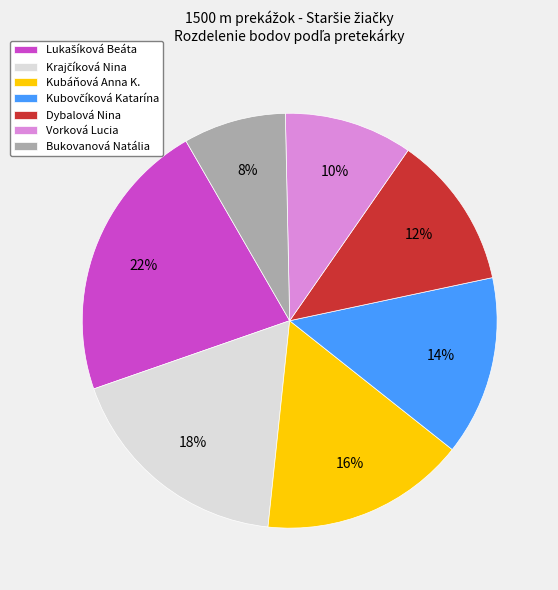

True or false: Vorková Lucia accounts for 22% of the total.

False